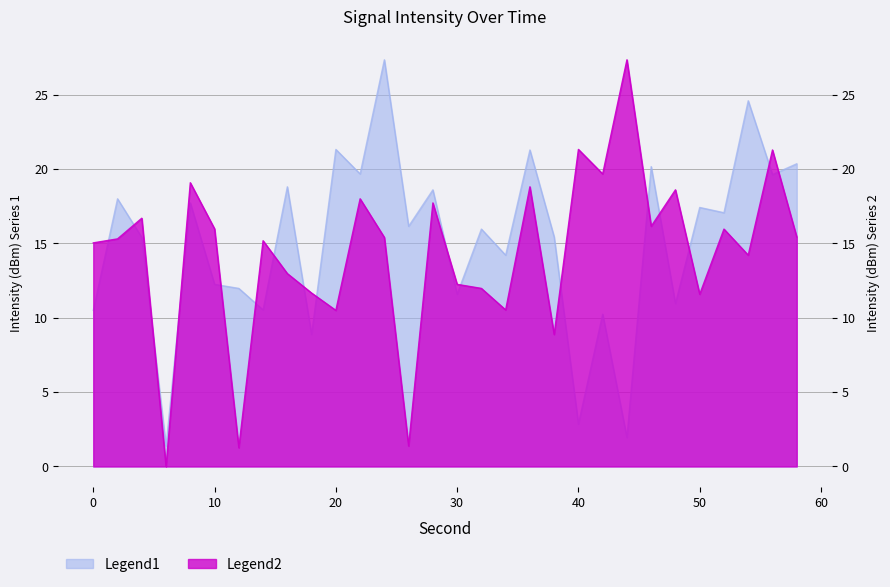

At which category does intensity_shifted reach its first local peak?

4